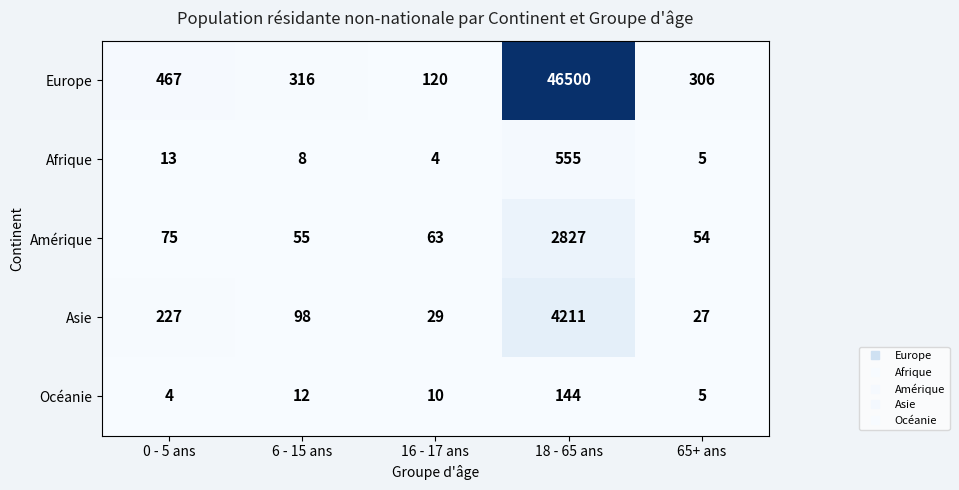

What is the sum of the Amérique values at 6 - 15 ans and 0 - 5 ans?

130